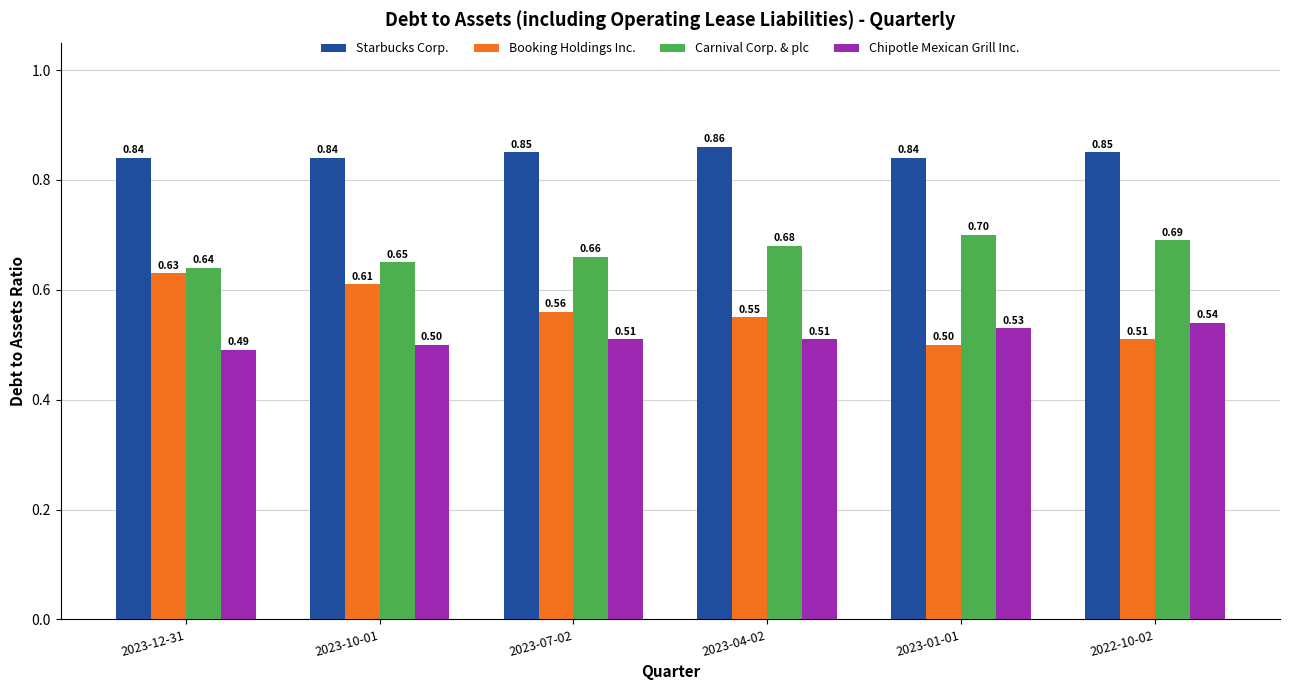

What is the sum of the Starbucks Corp. values at 2023-01-01 and 2023-10-01?

1.7